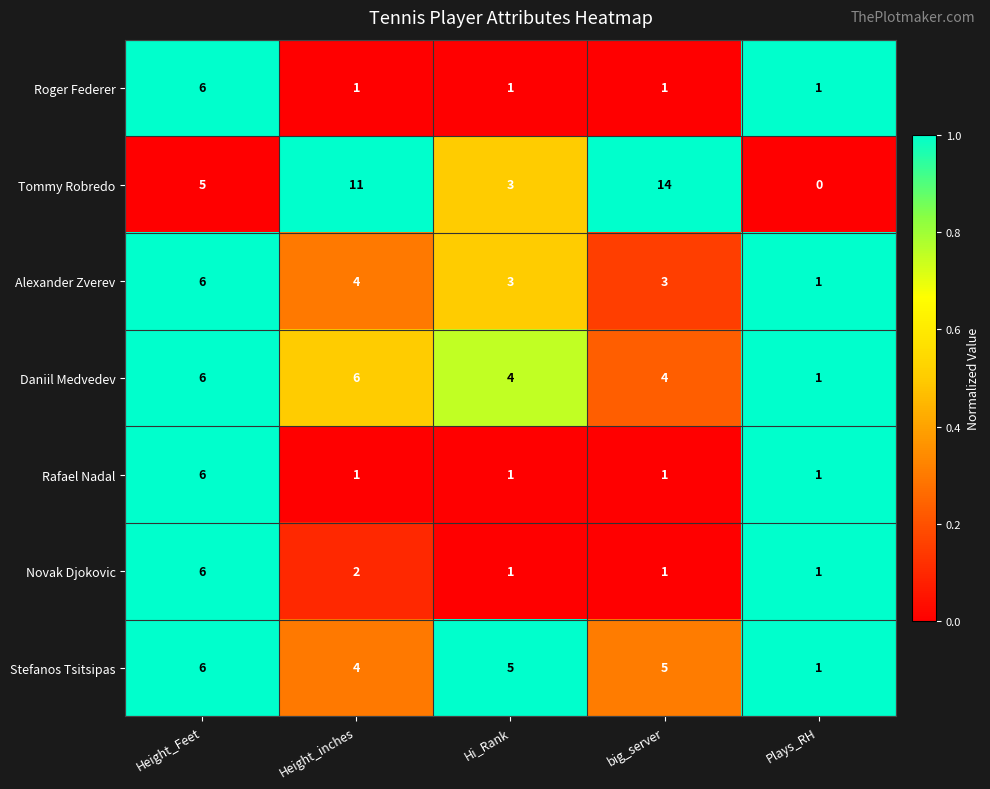

At which label is Stefanos Tsitsipas closest to 3?

Height_inches